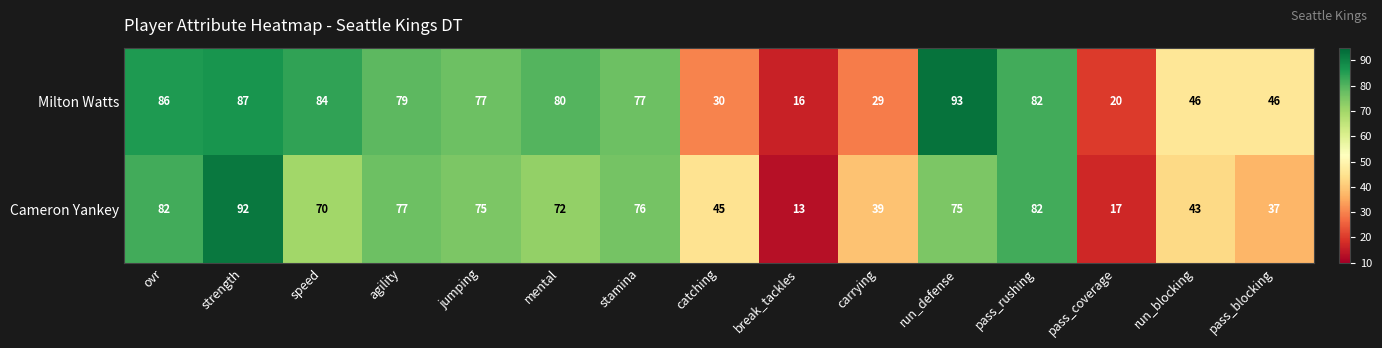

The Milton Watts series shows 71 at run_blocking. True or false?

False